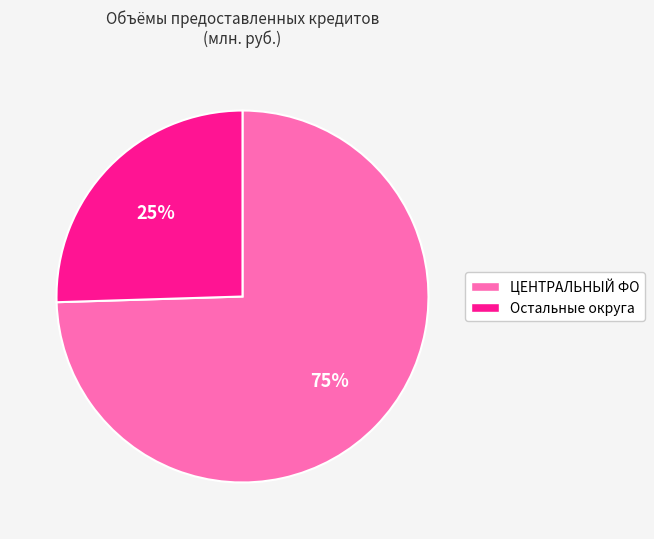

The Остальные округа slice represents 25% of the pie. True or false?

True